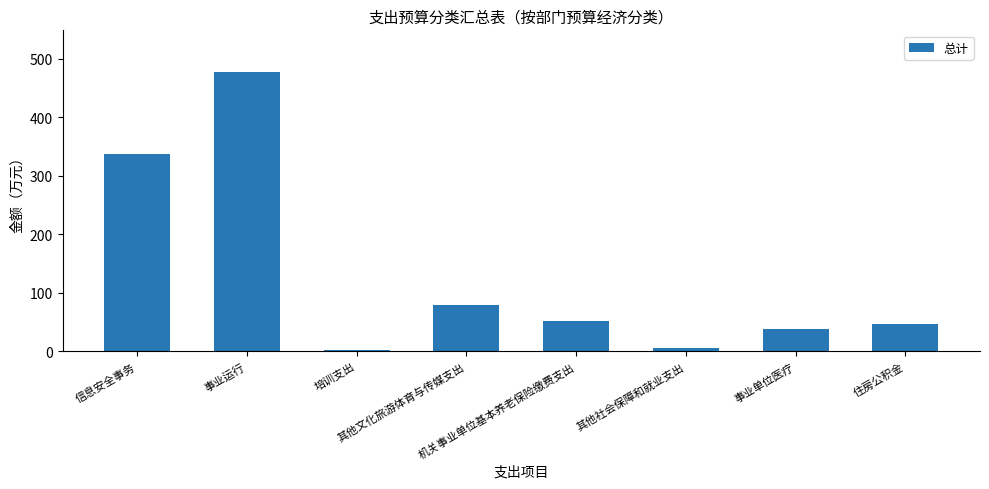

Where is the data nearest to the value 239?

信息安全事务